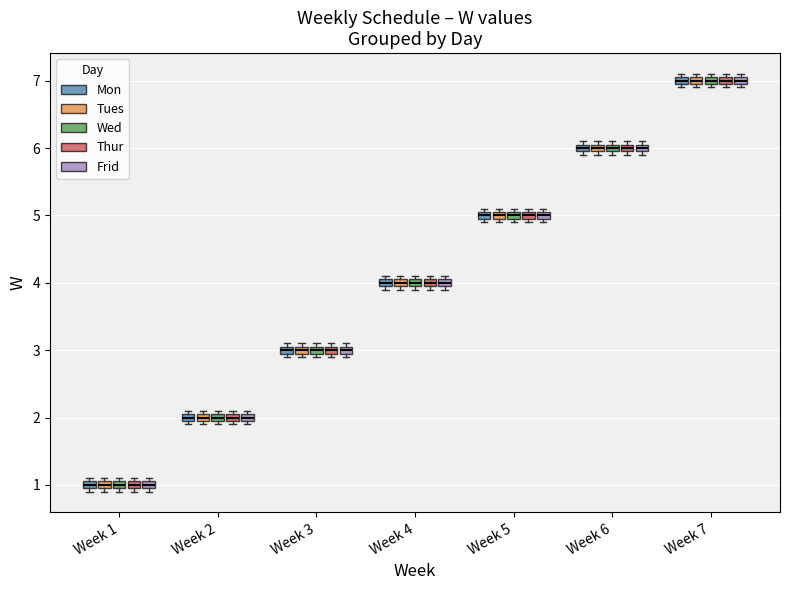

Where is the upper edge of the box for Week 1 (Mon) on the y-axis? The values are not printed on the chart, so give them approximately, as read against the axis.

1.1